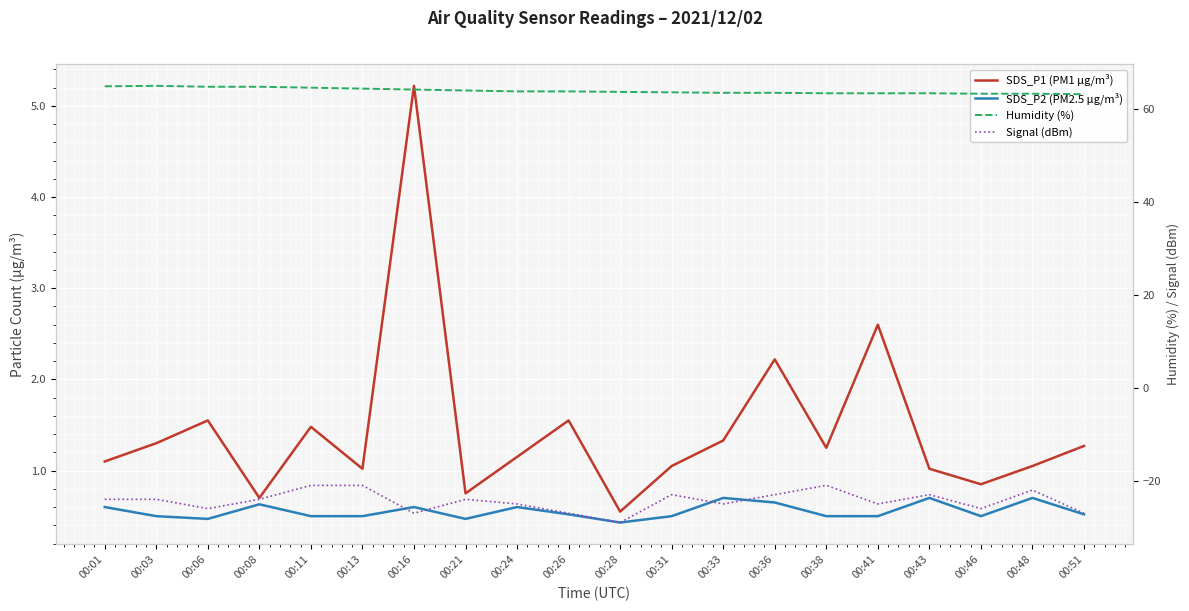

True or false: Signal (dBm) and SDS_P1 (PM1 µg/m³) intersect in this chart.

False